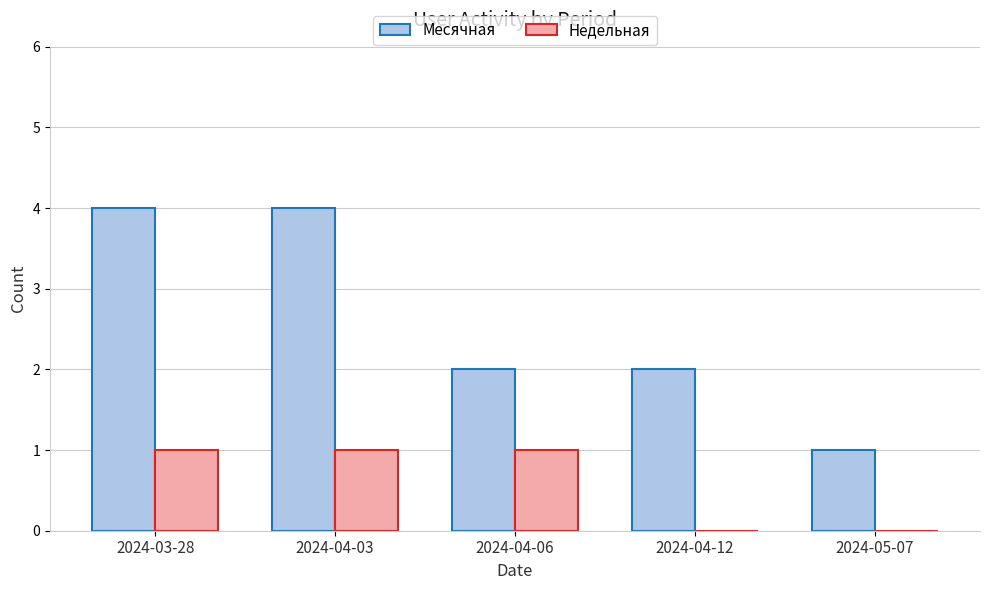

What is the maximum value shown in the chart?

4